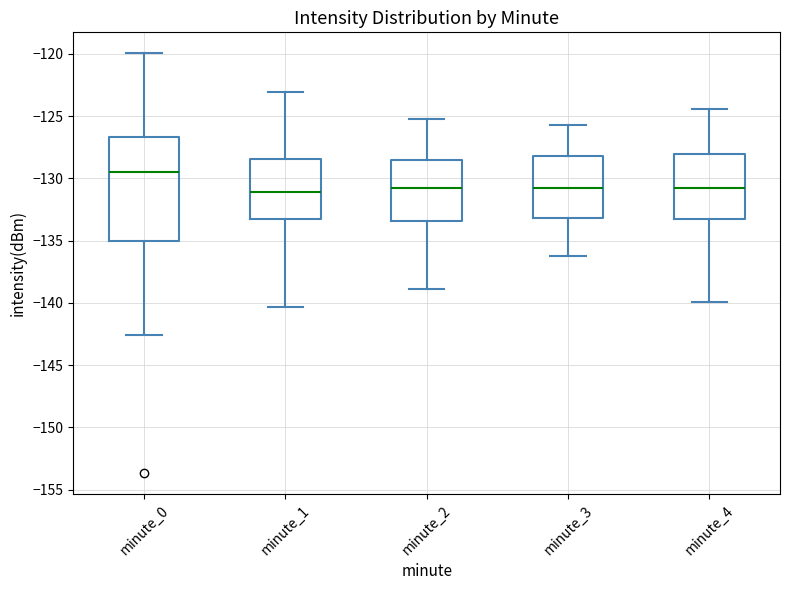

Reading left to right, read every box against the y-axis: the position of its median line, the range the box covers, and the ends of its whiskers. The values are not printed on the chart, so give them approximately, as read against the axis.

minute_0: median -129.5, box -135.0 to -126.5, whiskers -142.5 to -120.0
minute_1: median -131.0, box -133.5 to -128.5, whiskers -140.5 to -123.0
minute_2: median -130.5, box -133.5 to -128.5, whiskers -139.0 to -125.0
minute_3: median -130.5, box -133.0 to -128.0, whiskers -136.0 to -125.5
minute_4: median -131.0, box -133.0 to -128.0, whiskers -140.0 to -124.5